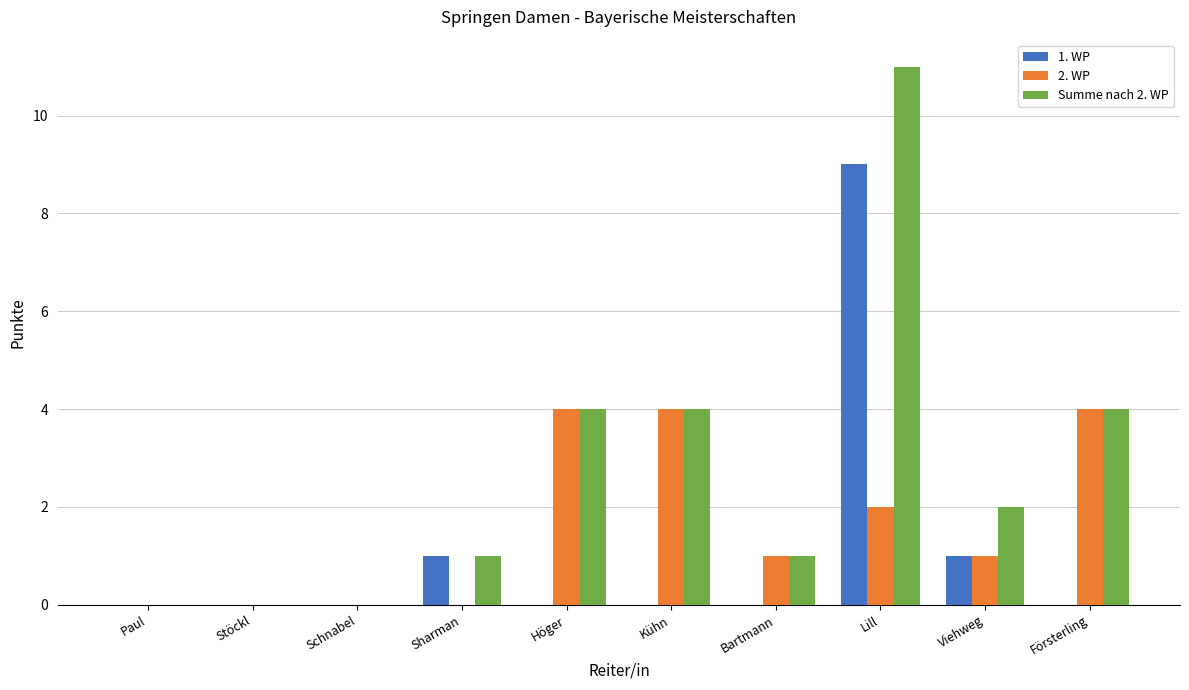

Reading left to right, list all the values displayed in this chart.

1. WP: 0	0	0	1	0	0	0	9	1	0
2. WP: 0	0	0	0	4	4	1	2	1	4
Summe nach 2. WP: 0	0	0	1	4	4	1	11	2	4